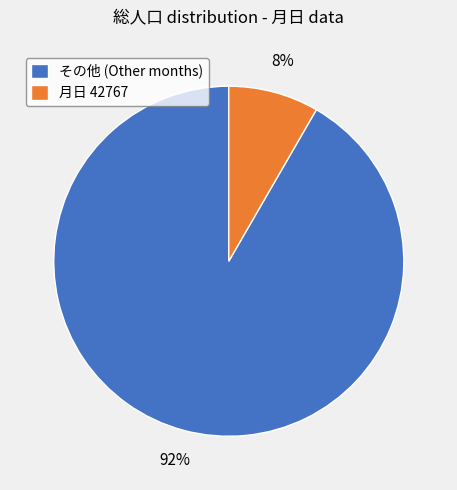

What is the smallest slice in the pie chart?

月日 42767